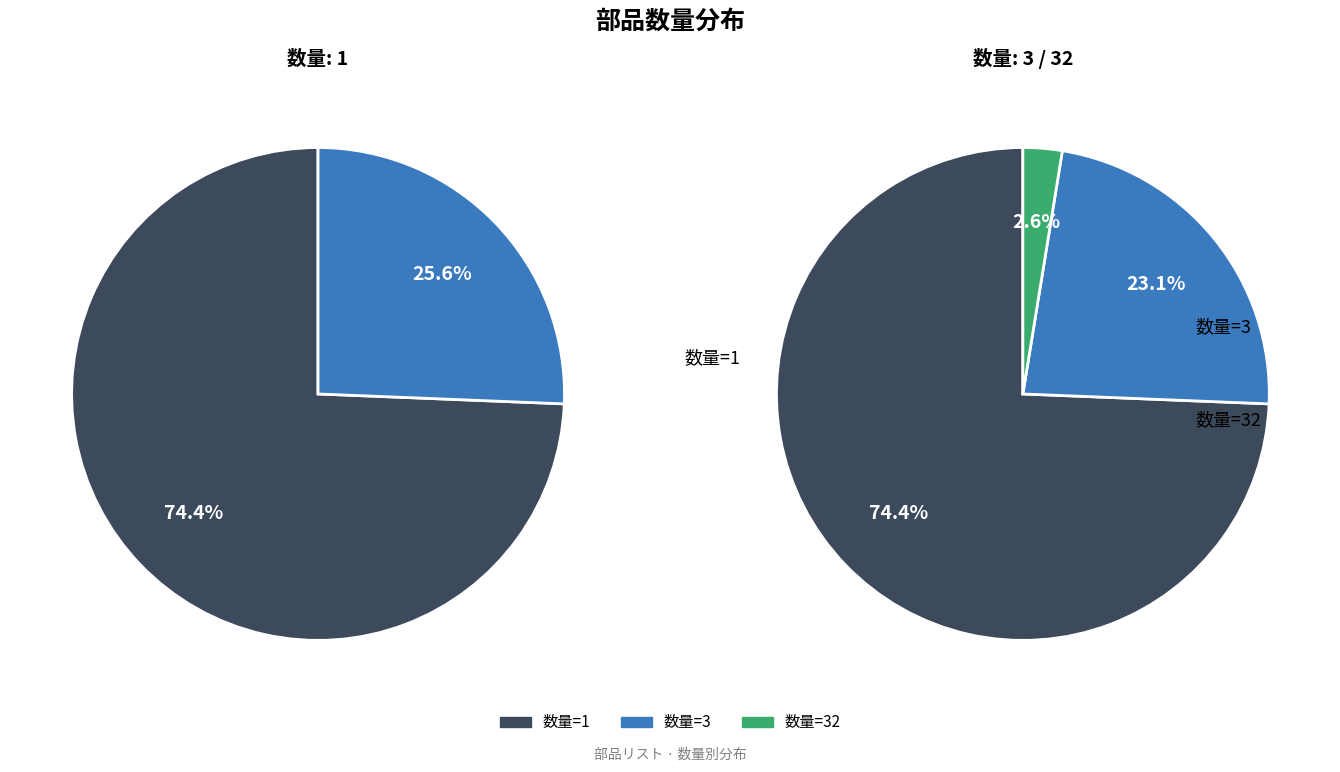

Combined, do 数量=1 and 数量=3 account for over 50%?

Yes